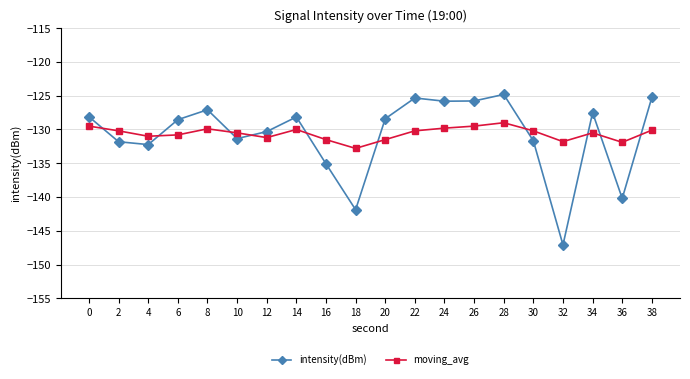

Rank the series by their maximum value, from lowest to highest.

moving_avg, intensity(dBm)